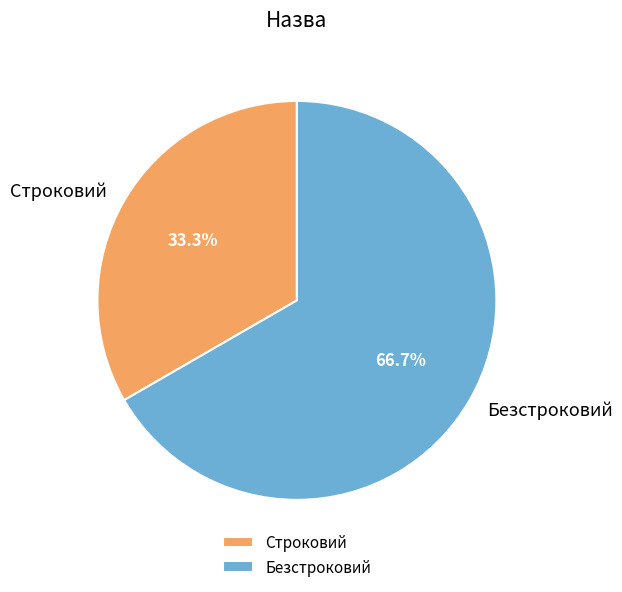

What is the ratio of the value at Строковий to the value at Безстроковий?

0.5